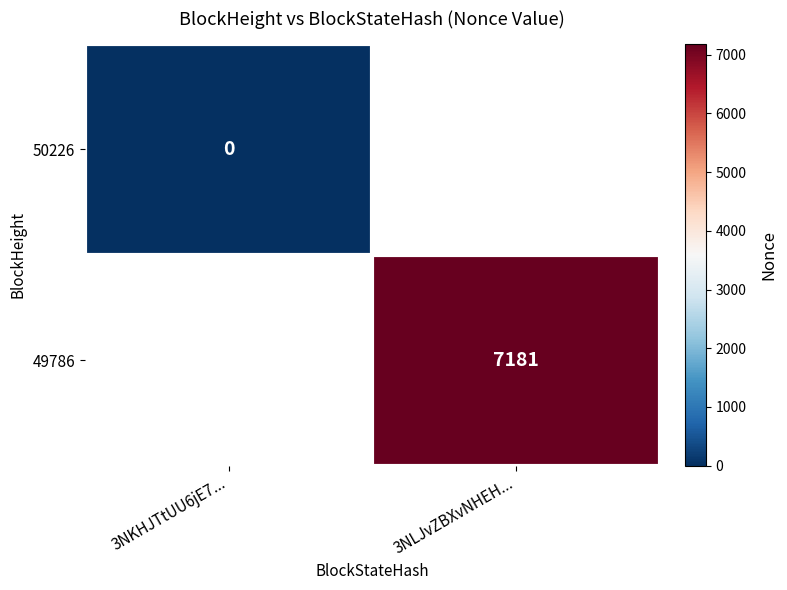

Is it true that 49786 equals 11837 at 3NLJvZBXvNHEH...?

False